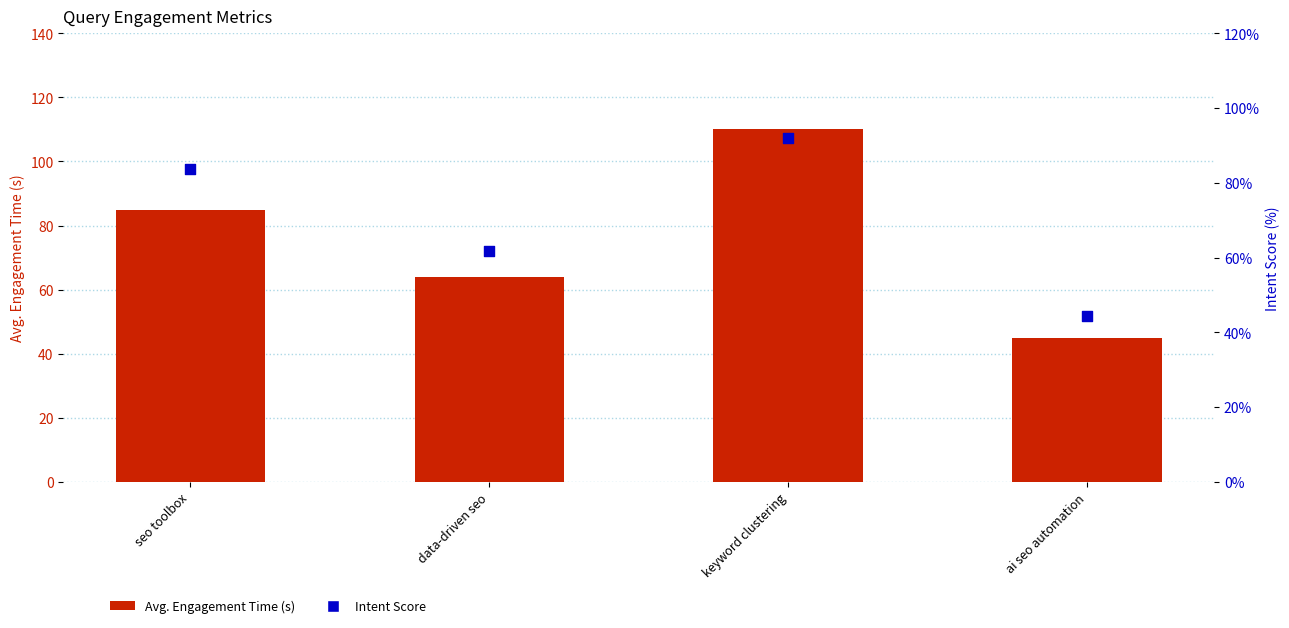

Which series reaches the minimum Y coordinate?

Intent Score